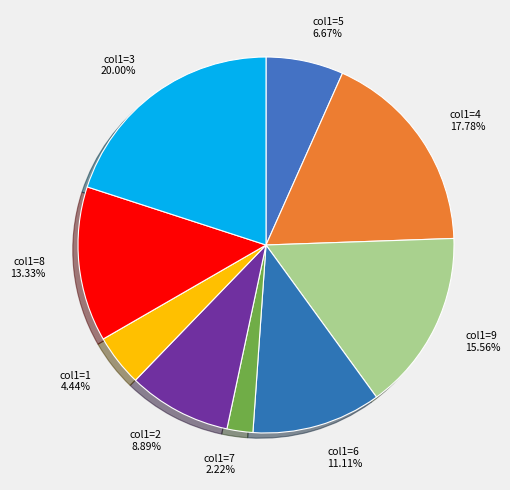

Between col1=6 11.11% and col1=7 2.22%, which is larger?

col1=6 11.11%